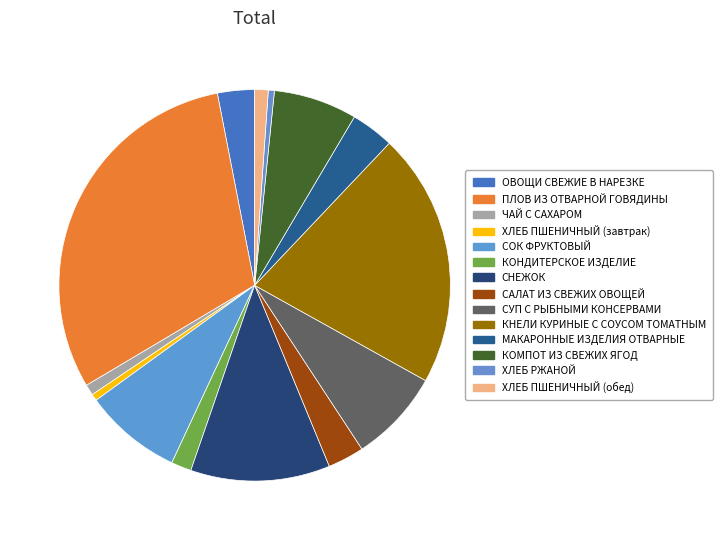

To the nearest percent, what portion does КНЕЛИ КУРИНЫЕ С СОУСОМ ТОМАТНЫМ represent?

21%